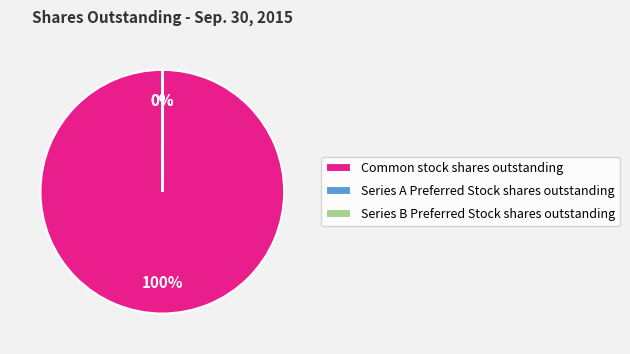

To the nearest percent, what portion does Common stock shares outstanding represent?

100%